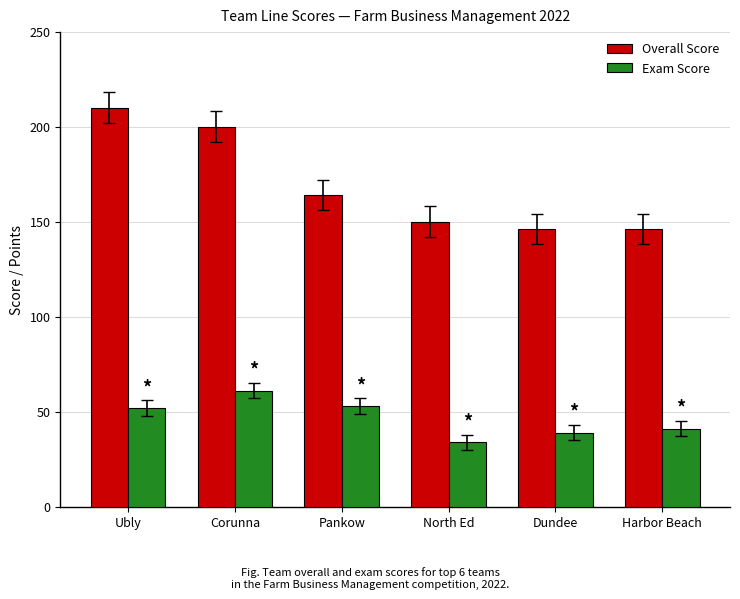

List the series in order of their peak value, highest first.

Overall Score, Exam Score